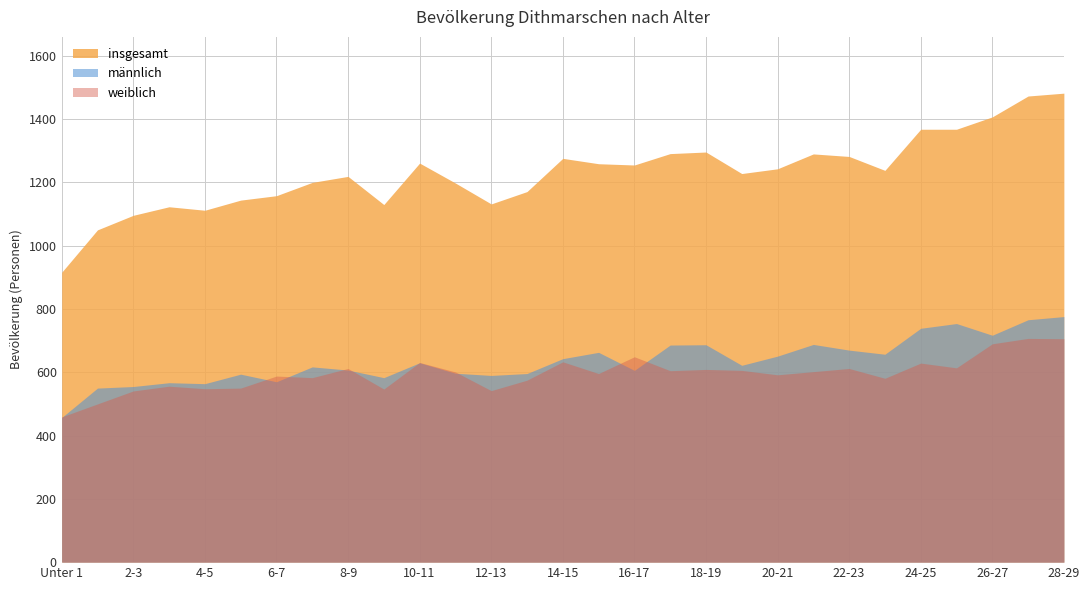

How many series are shown in this chart?

3